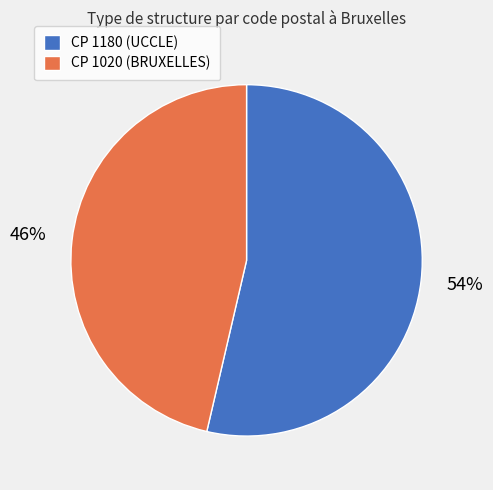

To the nearest percent, what percentage of the pie is CP 1180 (UCCLE)?

54%